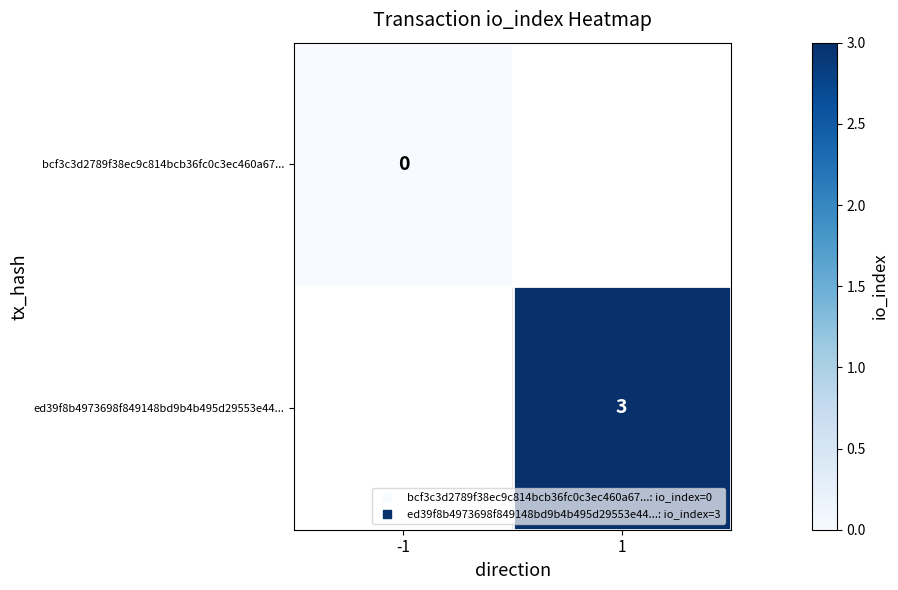

Is the value of bcf3c3d2789f38ec9c814bcb36fc0c3ec460a67... at 1 greater than the value of ed39f8b4973698f849148bd9b4b495d29553e44... at -1?

No